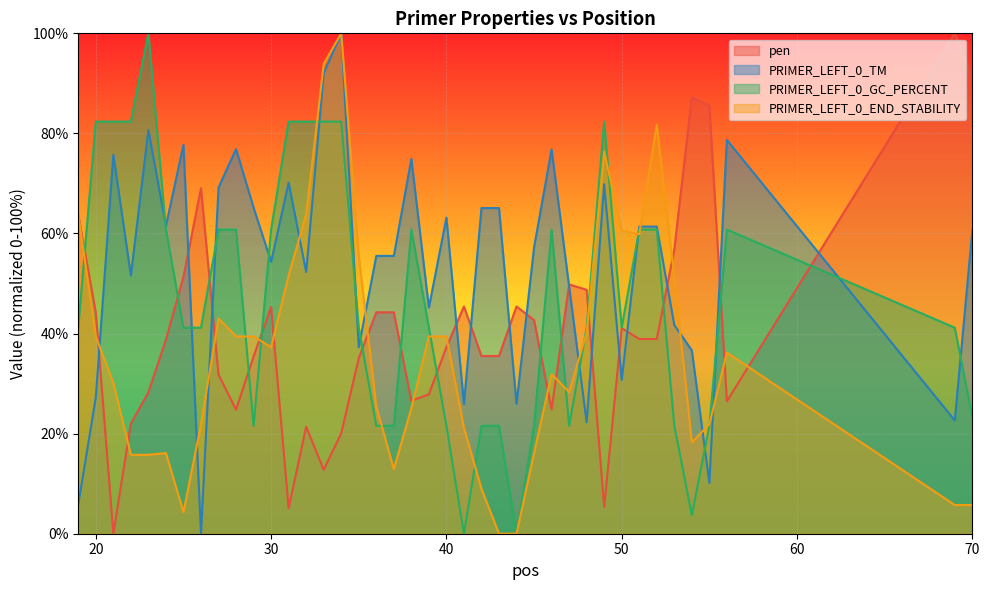

What is the average value of the PRIMER_LEFT_0_TM series?

53.8